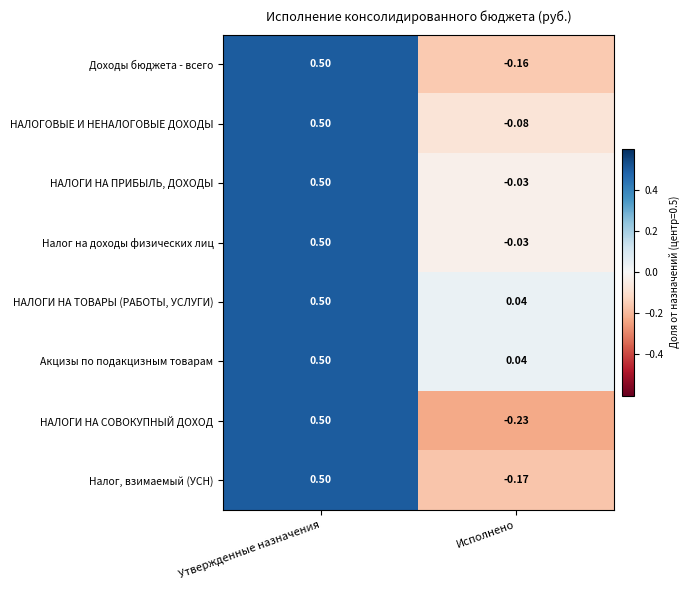

What is the total value across all series at Утвержденные назначения?

4.0